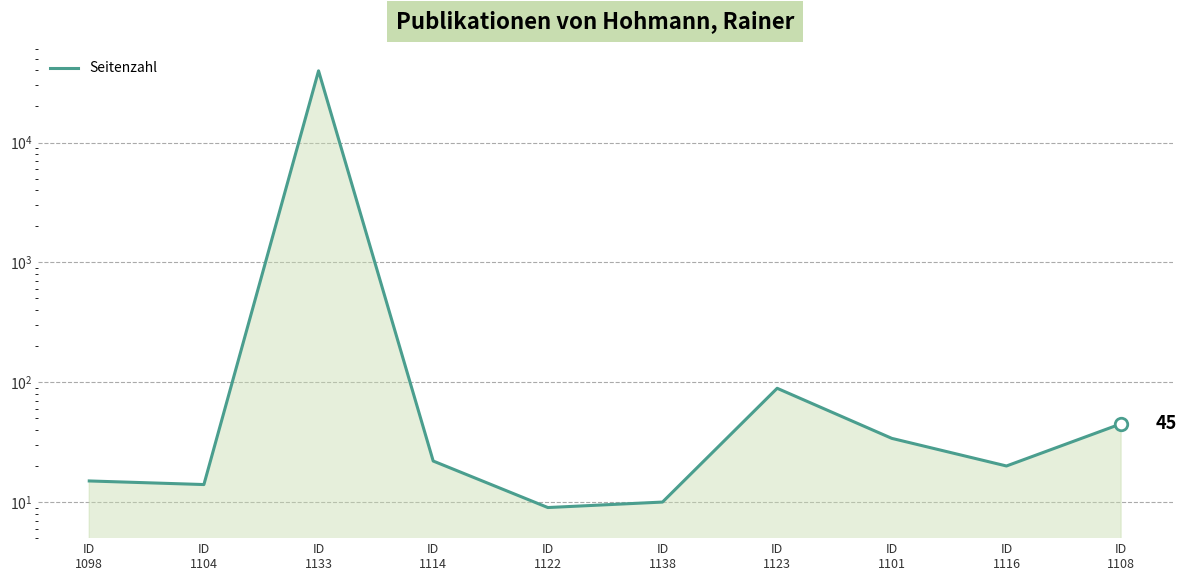

What is the change in value from ID
1133 to ID
1122?

-39641